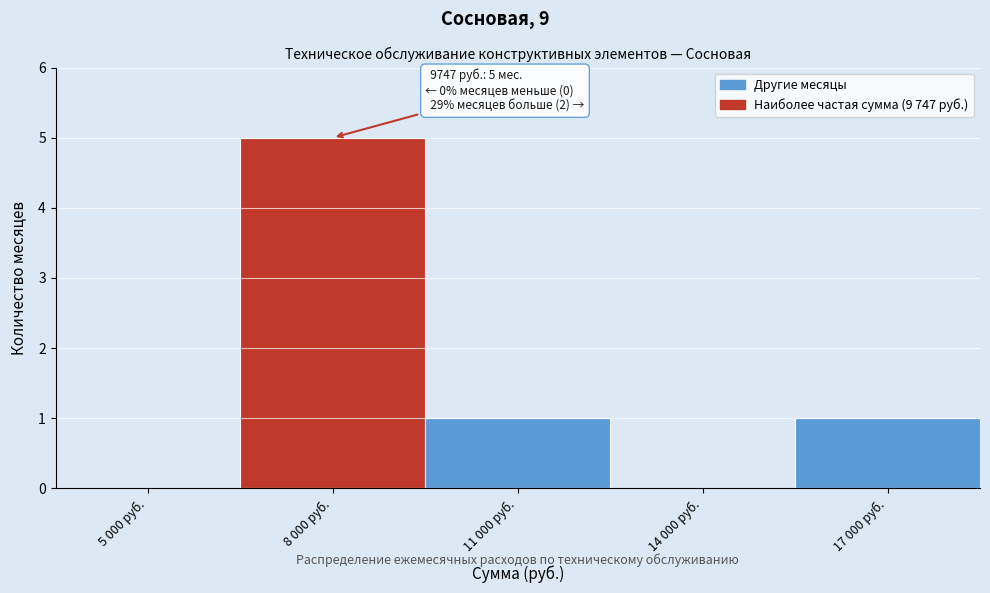

Reading left to right, what are all the values shown in this chart?

5 000 руб.=0	8 000 руб.=5	11 000 руб.=1	14 000 руб.=0	17 000 руб.=1